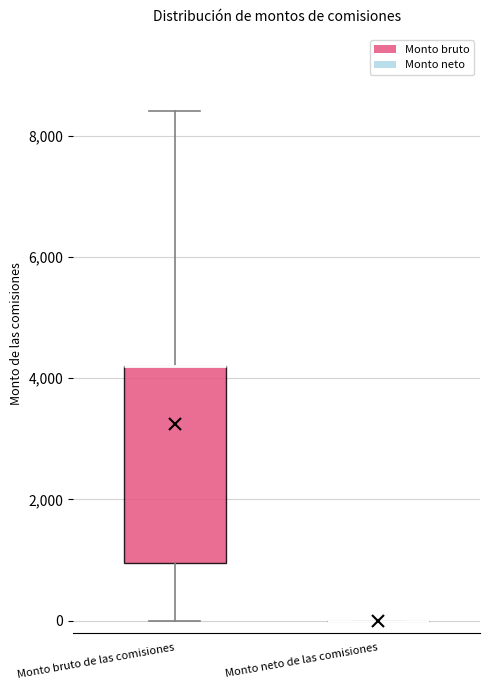

Where is the lower edge of the box for Monto bruto de las comisiones on the y-axis? The values are not printed on the chart, so give them approximately, as read against the axis.

1000